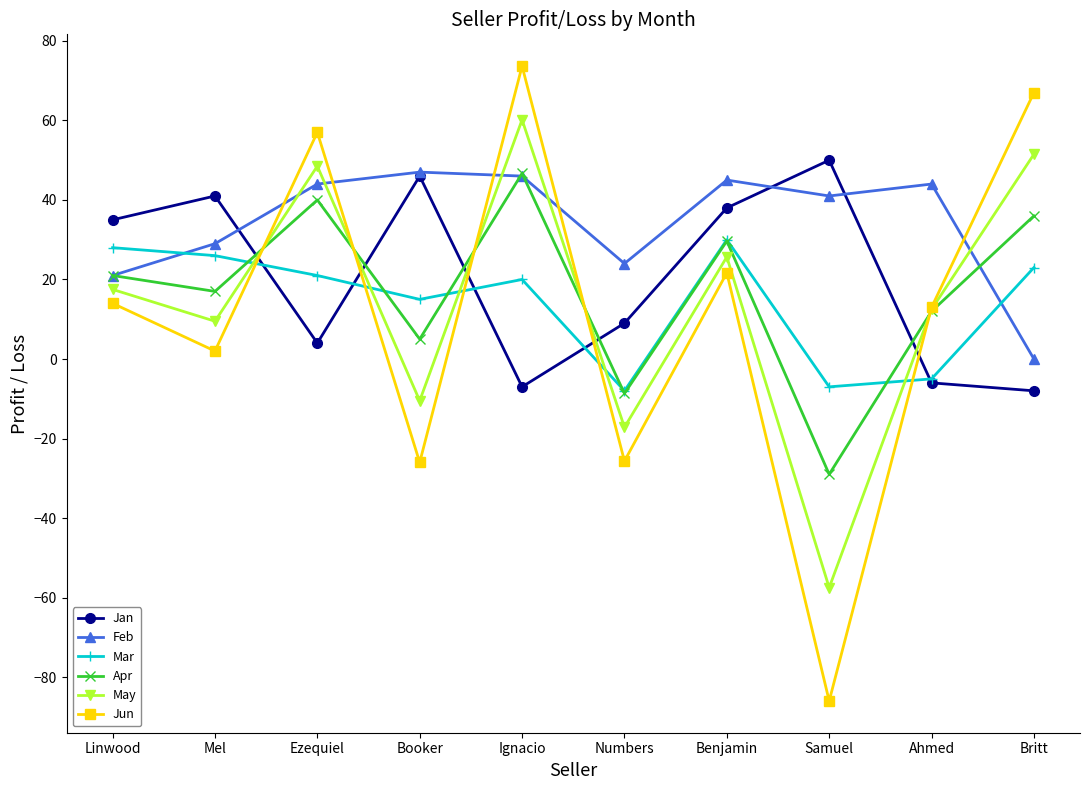

What is the value of the Jun point at the 3rd from the left?

57.0